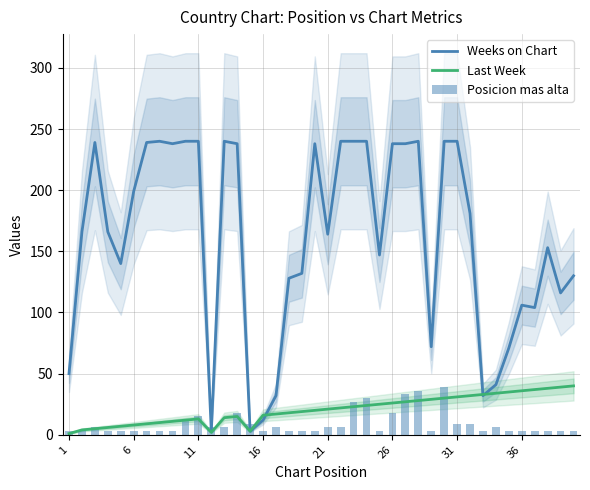

What is the difference between the maximum and minimum values in the Last Week series?

39